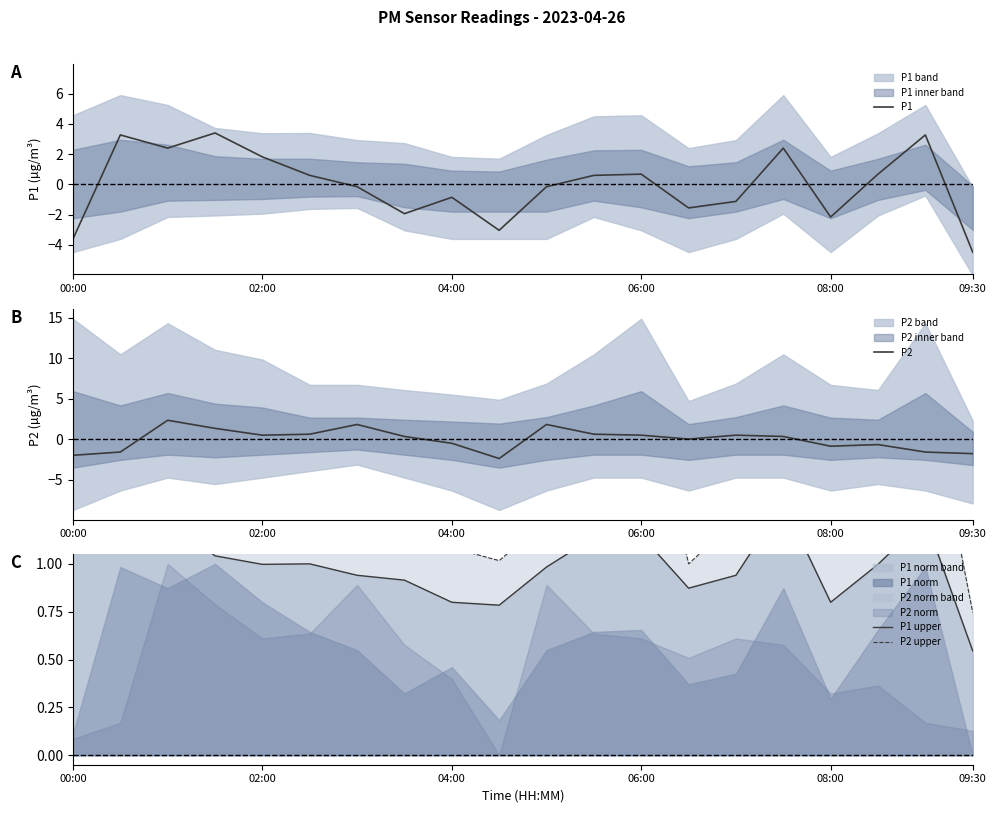

What is the maximum value for P1?

3.4